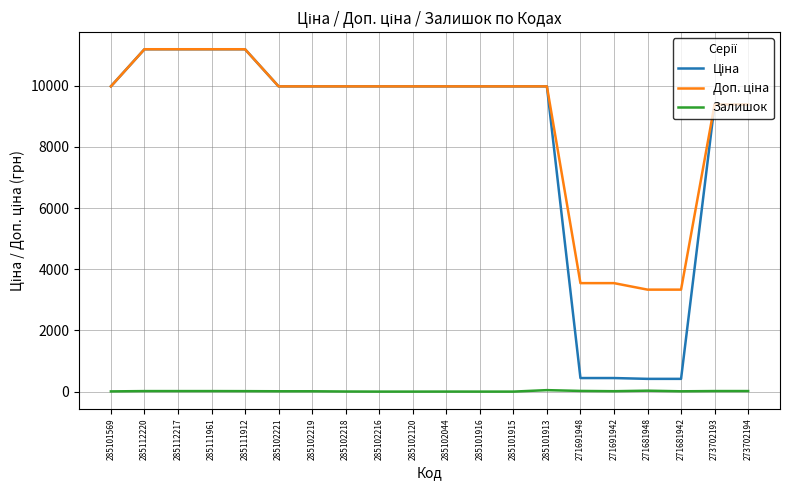

Does the chart display data point markers on the line(s)?

No